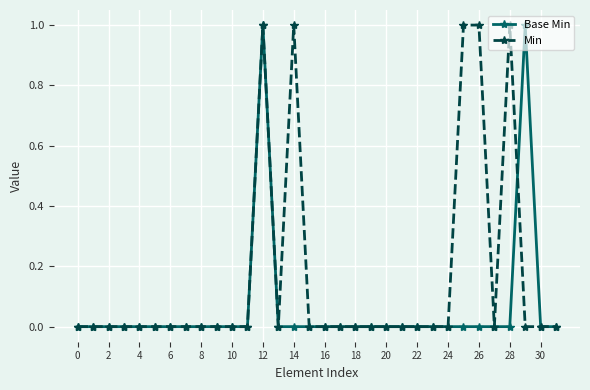

What is the value of the Min point at the 15th from the left?

1